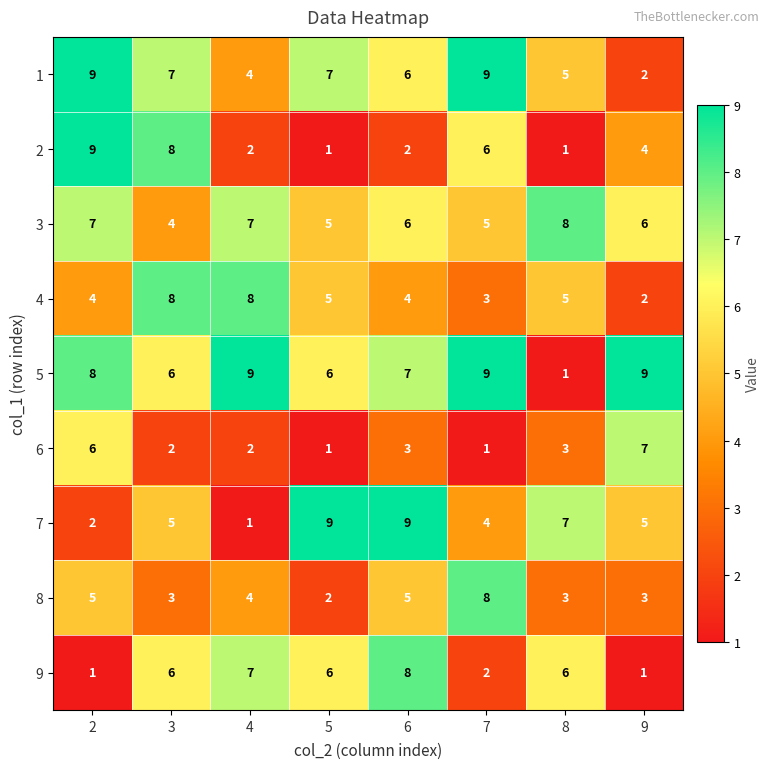

What is the total value across all series at 6?

50